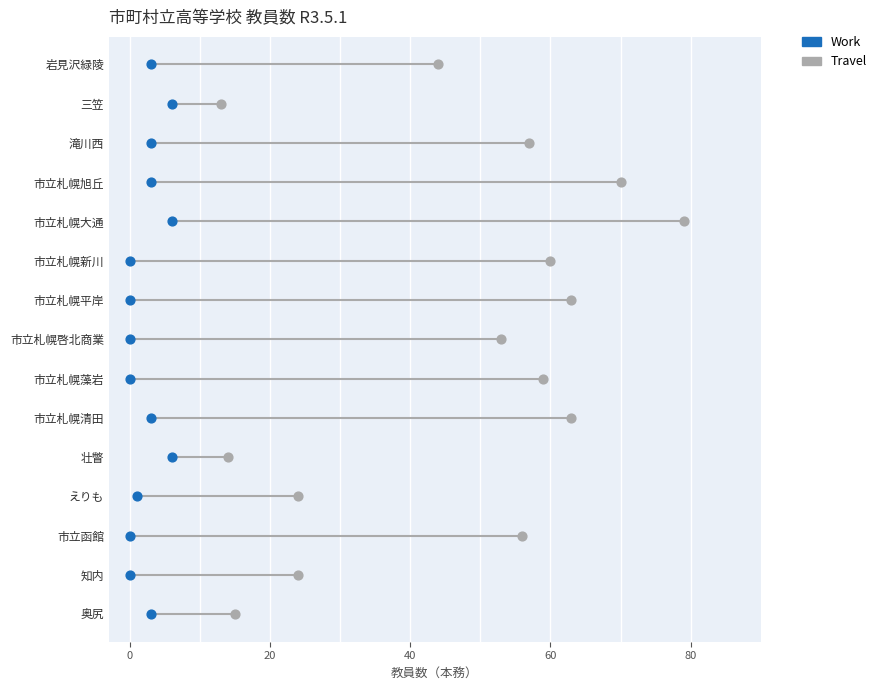

What are all the series names shown in the legend?

Work, Travel